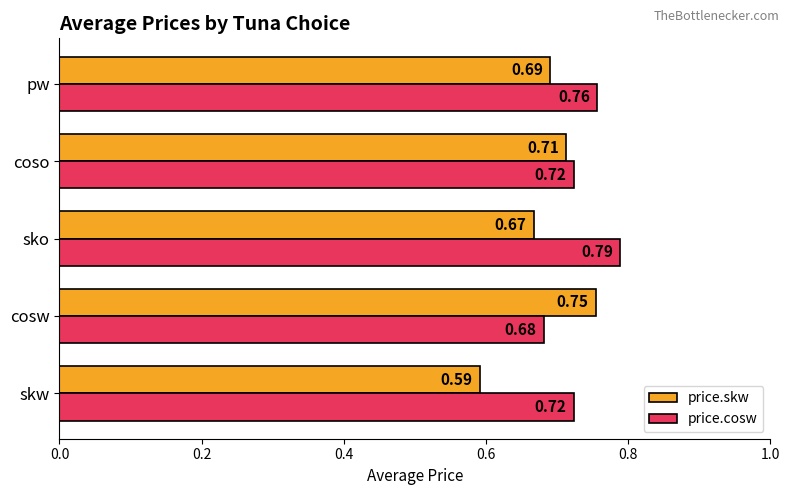

What is the difference between the maximum and second lowest values in the price.skw series?

0.1